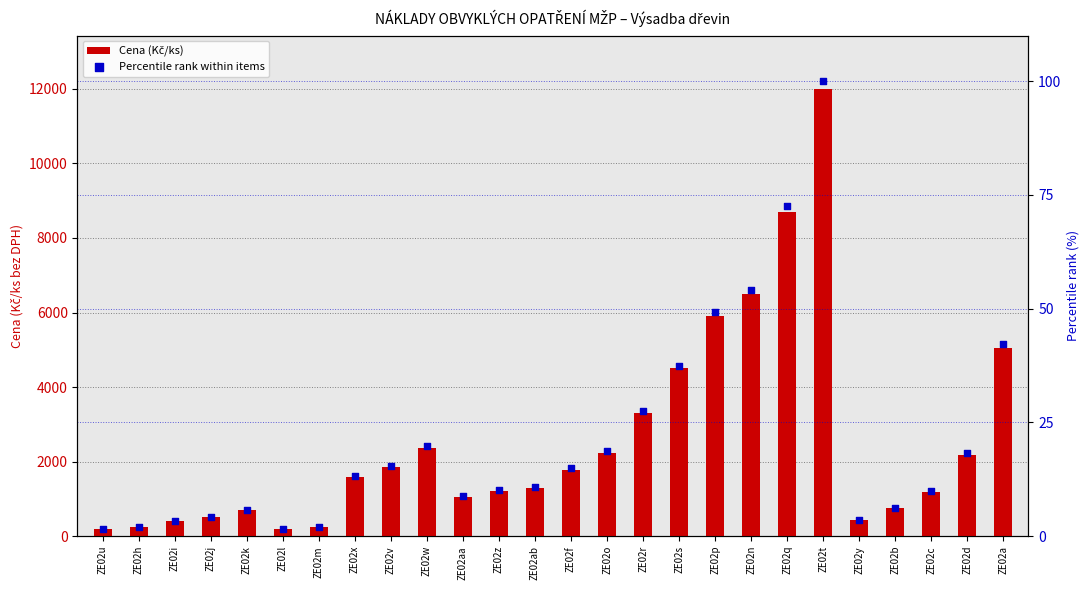

What are all the series names shown in the legend?

Cena (Kč/ks), Percentile rank within items